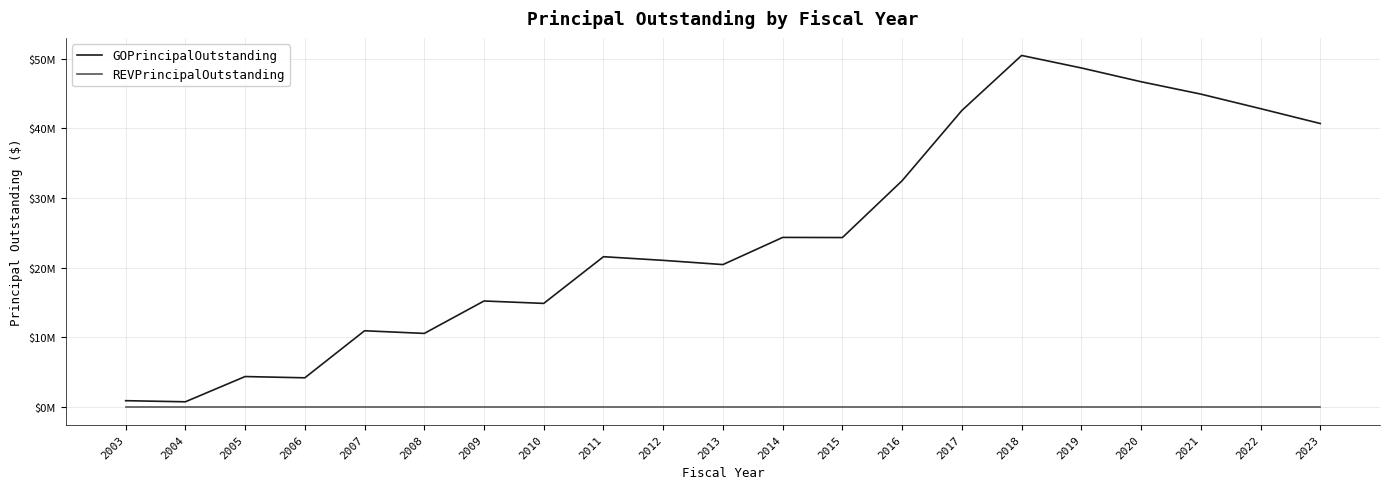

The value of GOPrincipalOutstanding at 2010 is 3300791. True or false?

False